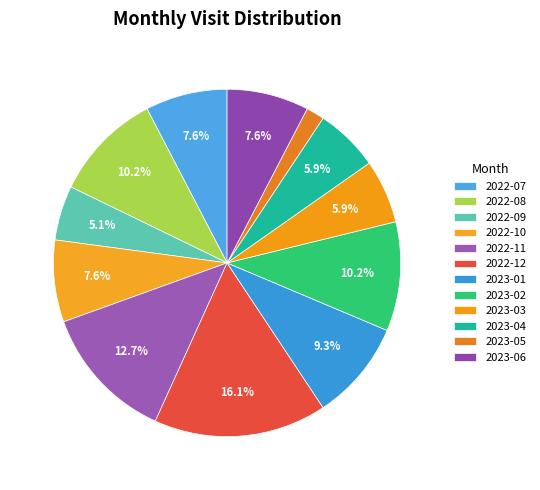

What is the change in value from 2022-08 to 2023-03?

-5